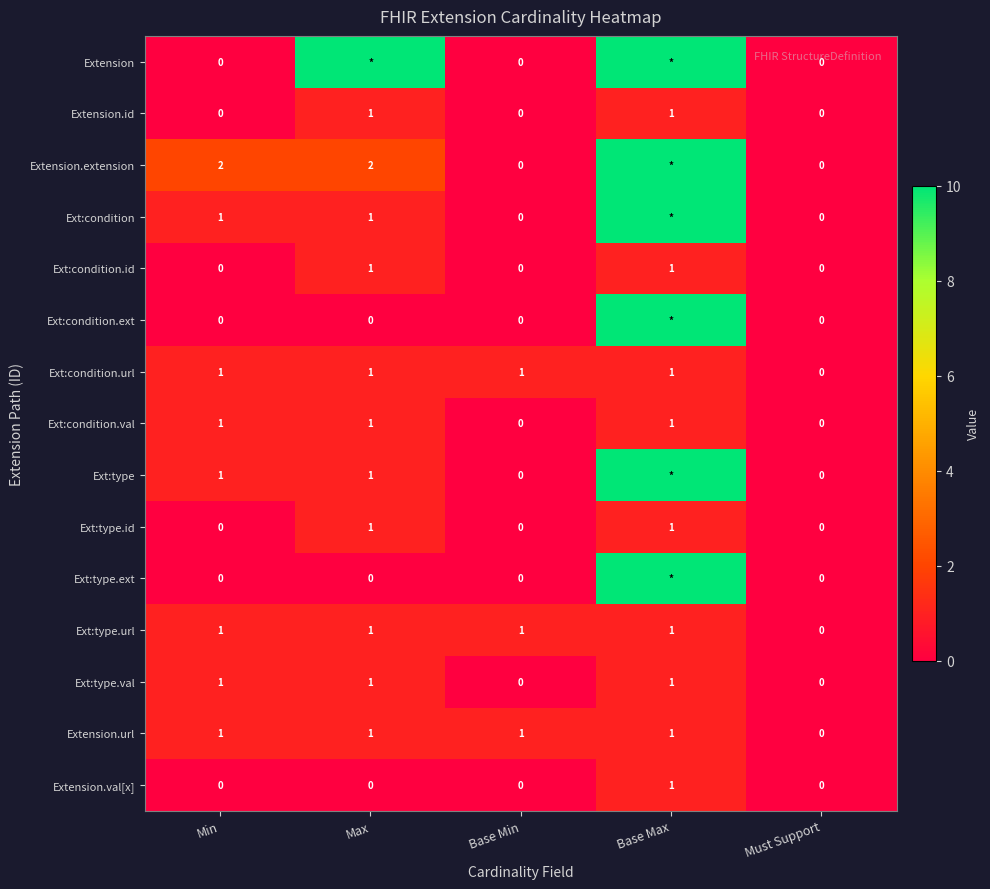

How many categories are shown in the chart?

5